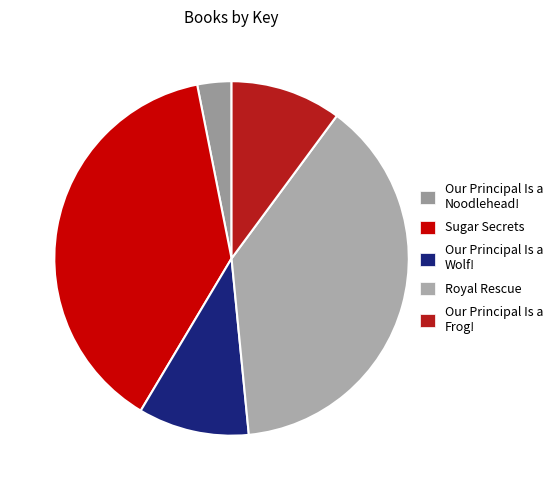

How many slices are in this pie chart?

5